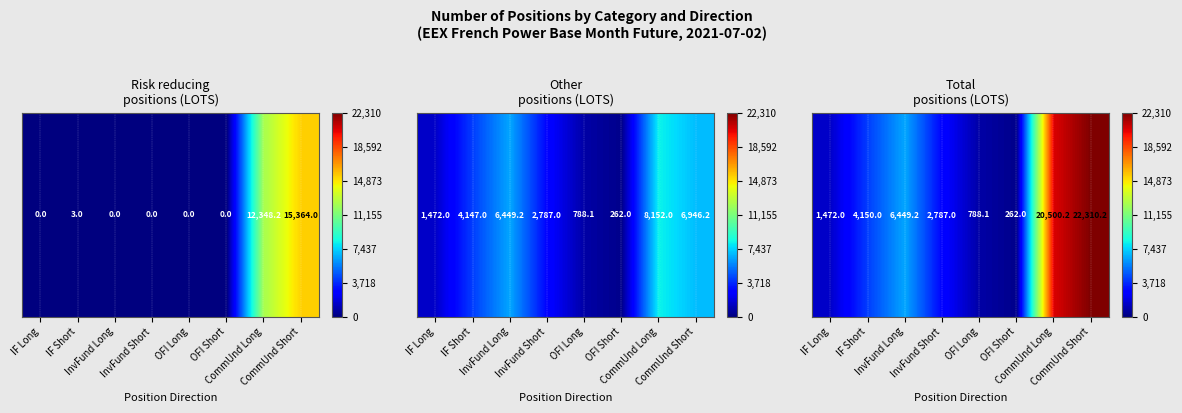

What is the maximum value shown in the chart?

22310.2